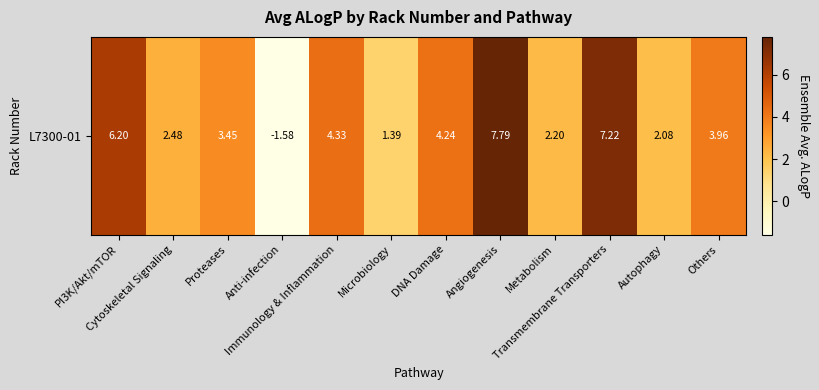

Where is the data nearest to the value 3?

Proteases